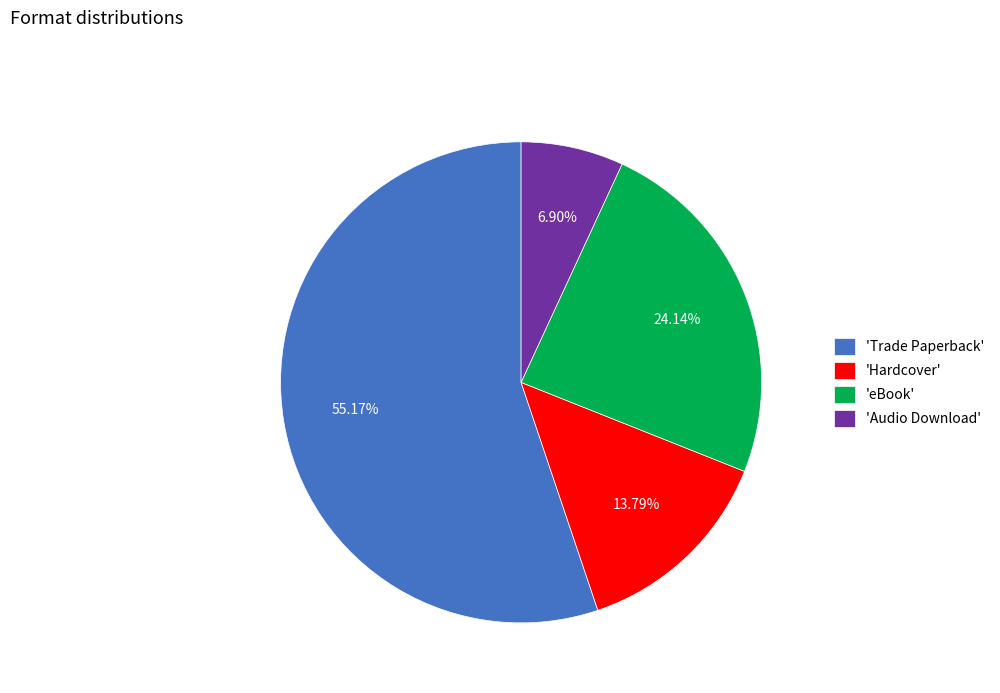

Do 'eBook' and 'Trade Paperback' together represent more than half of the pie?

Yes